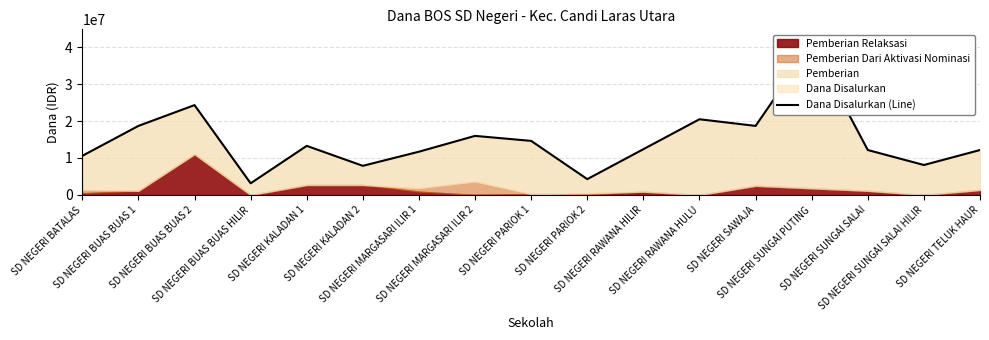

At which category does the data reach its first local valley?

SD NEGERI BUAS BUAS HILIR